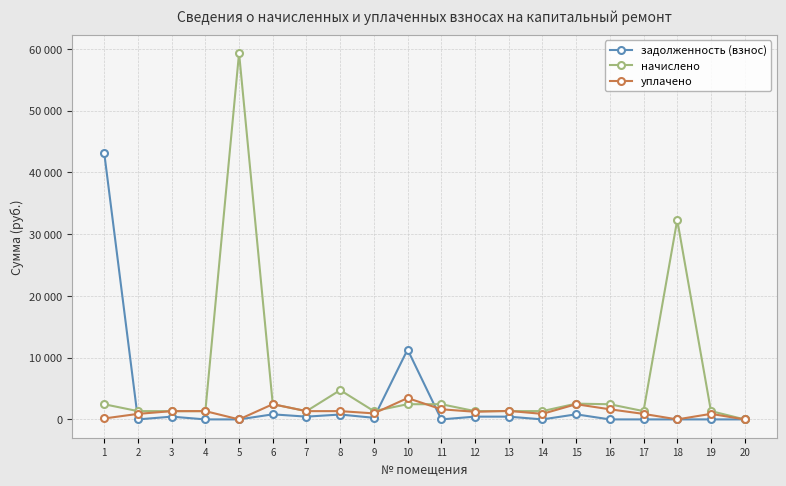

What are all the series names shown in the legend?

задолженность (взнос), начислено, уплачено